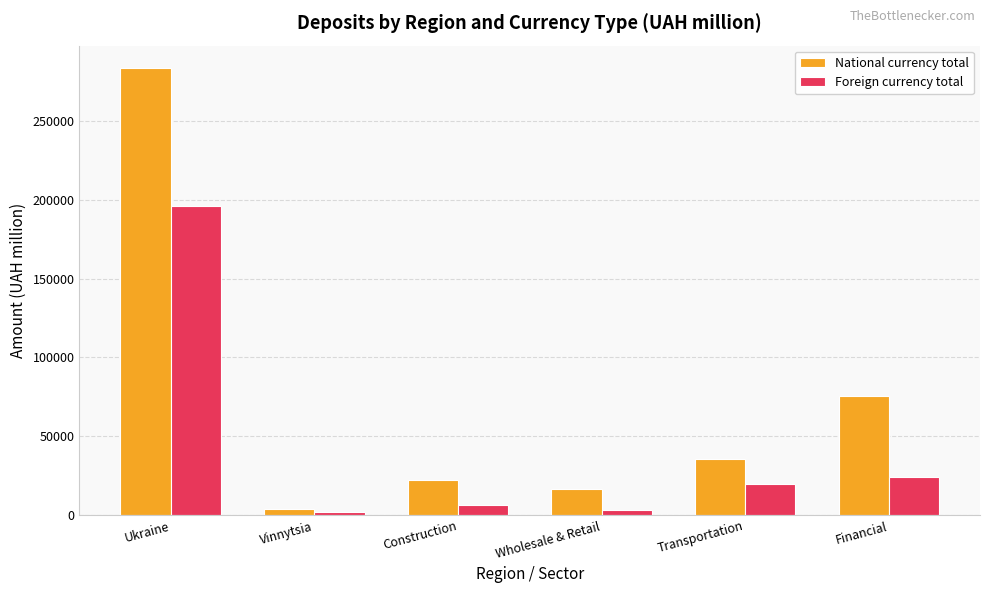

Where does the National currency total series first go above 35594?

Ukraine